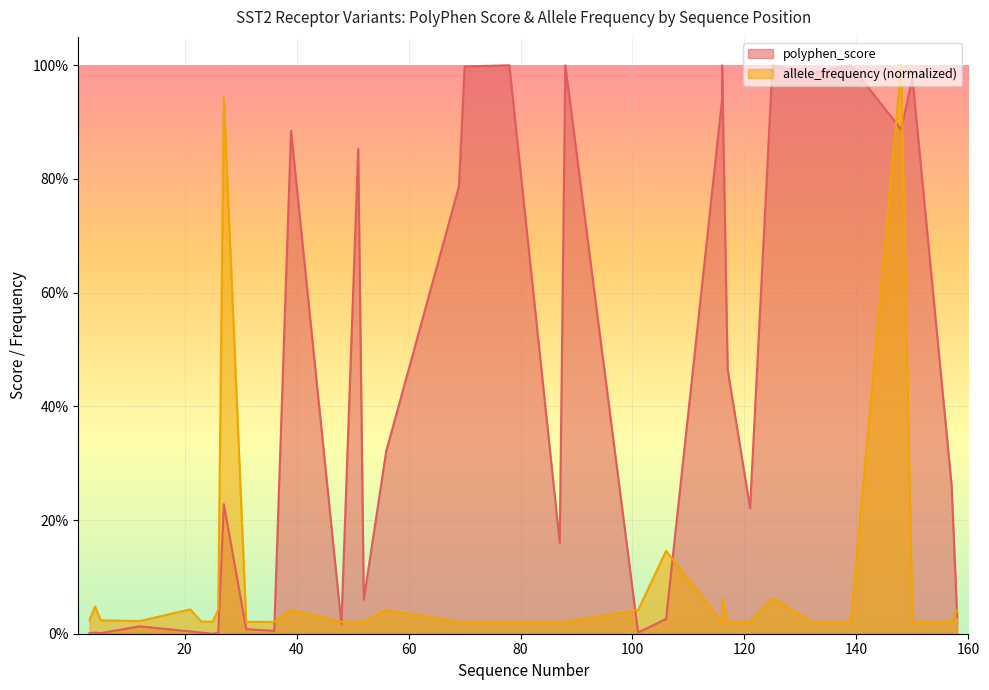

Is it true that the value at 117 is 0.5?

True